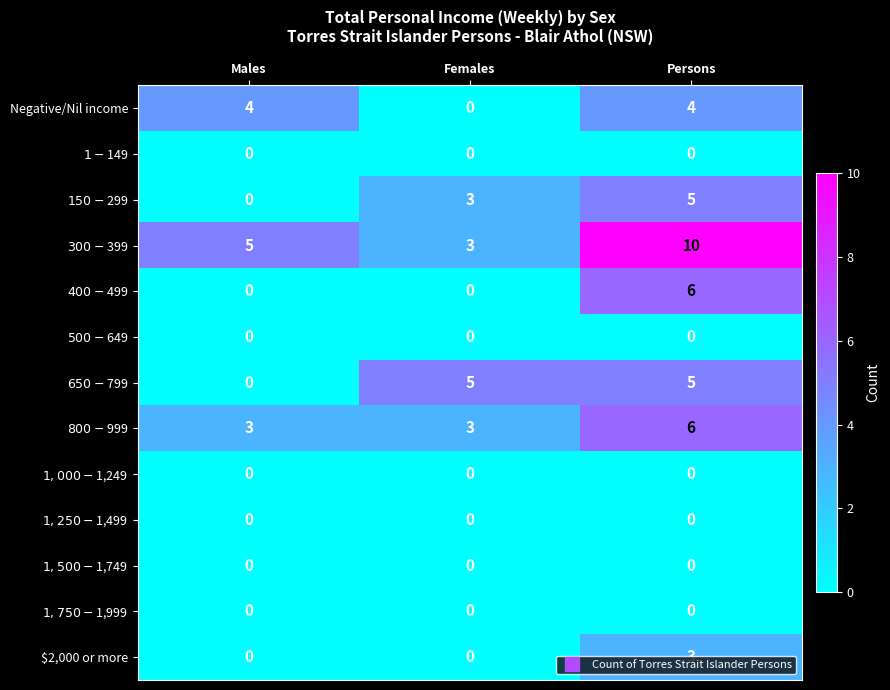

At how many categories does at least one series exceed 4?

3